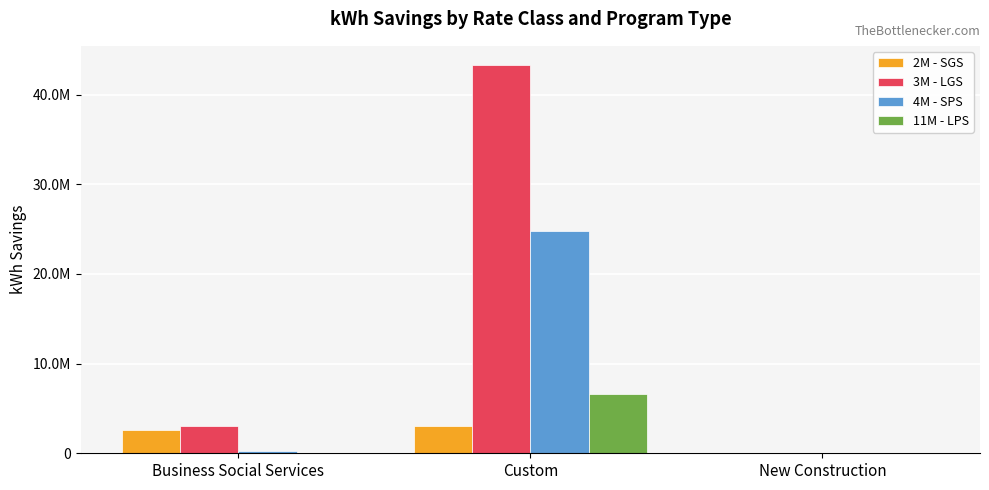

List the labels in order of 3M - LGS value, smallest first.

New Construction, Business Social Services, Custom